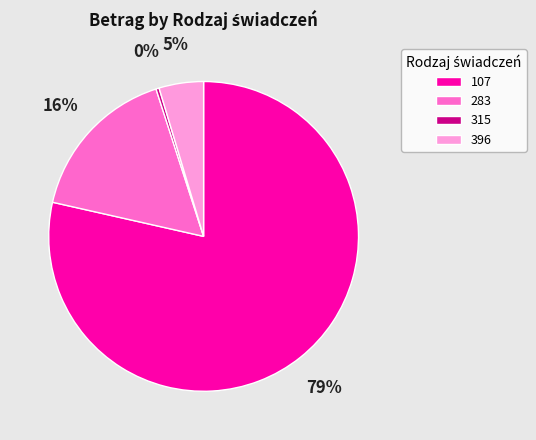

What percentage is the 283 slice, to the nearest percent?

16%